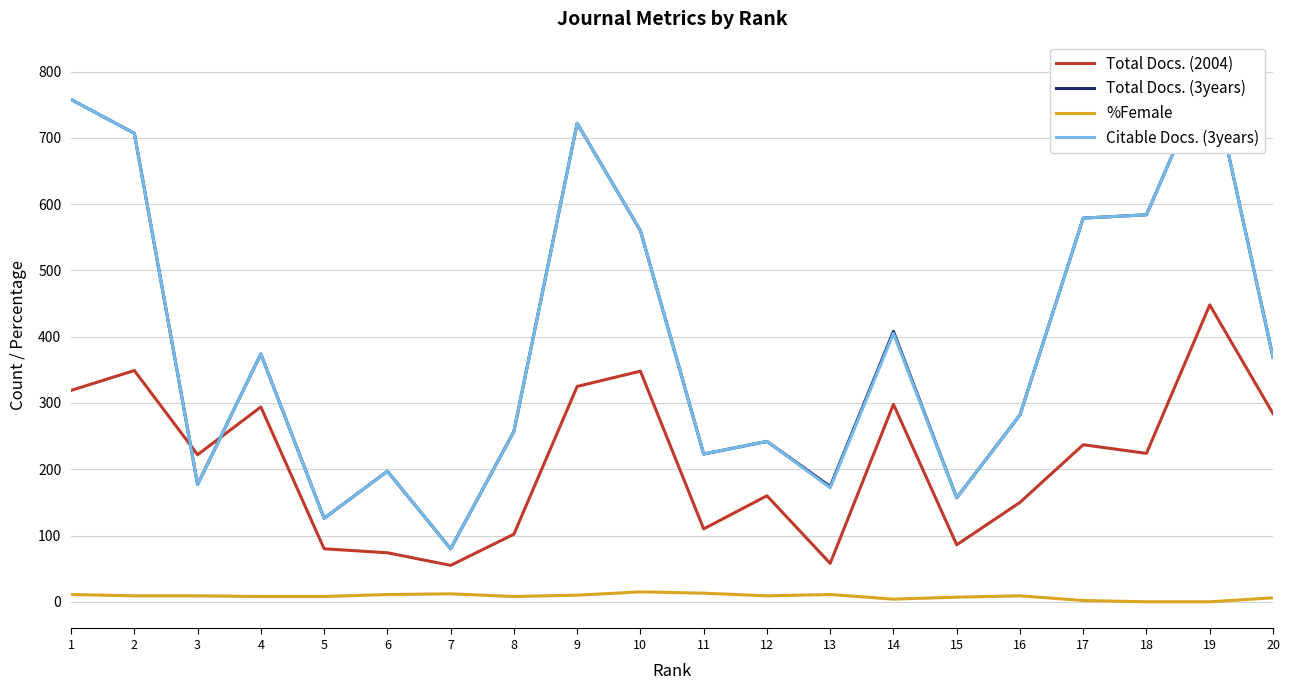

What is the difference between the maximum and minimum values in the Total Docs. (3years) series?

725